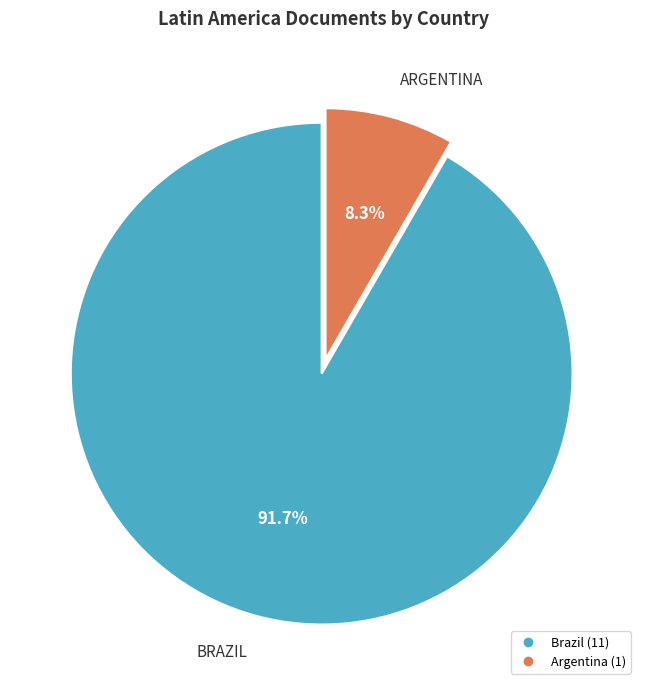

Is the sum of Brazil and Argentina greater than half?

Yes